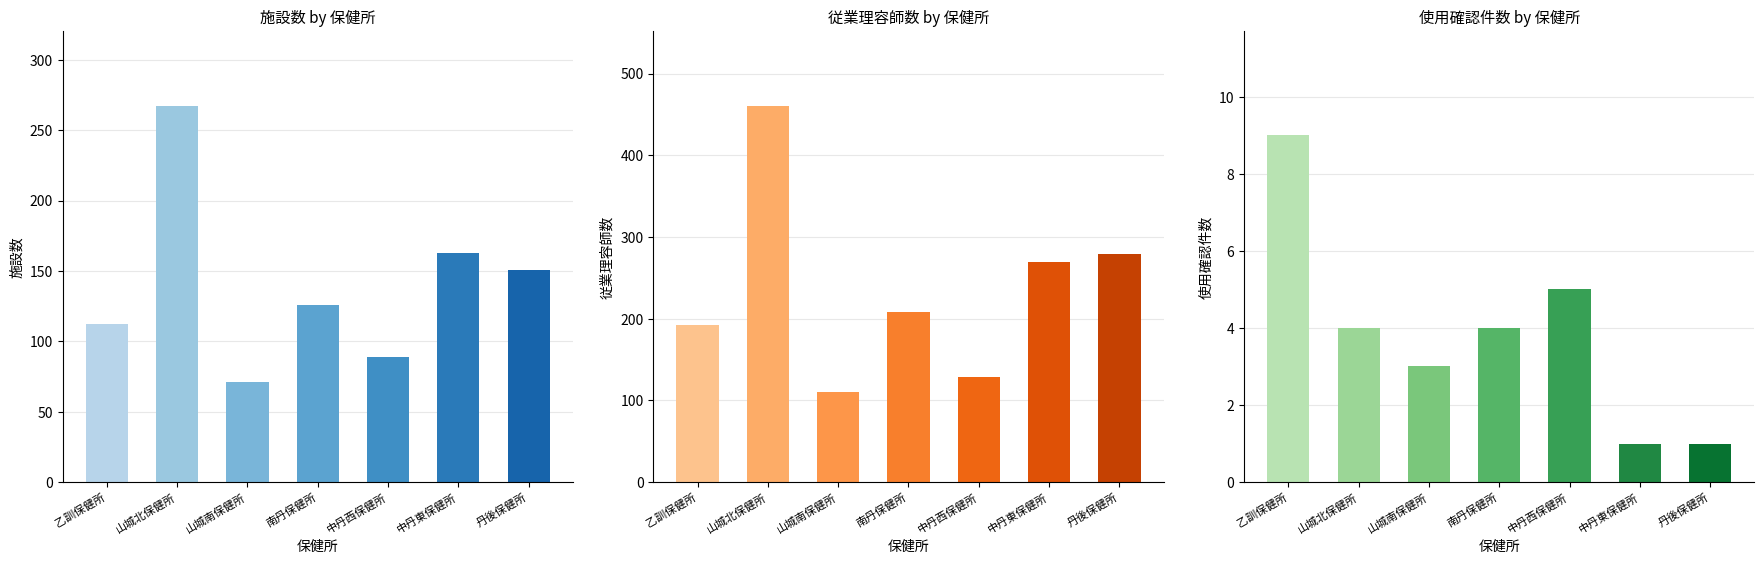

What is the difference between the highest and lowest values at 乙訓保健所?

183